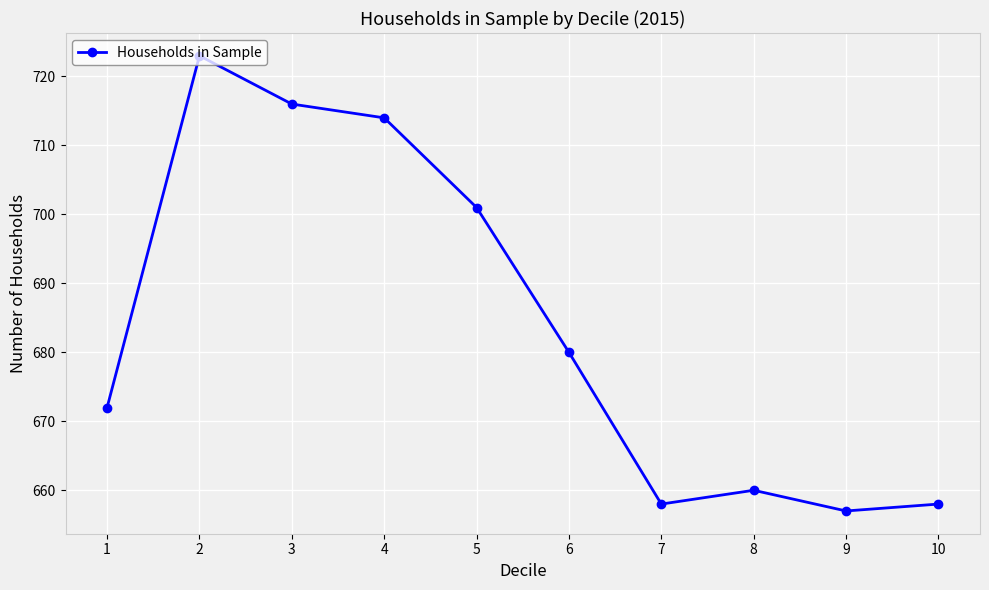

Is this an area chart (filled region under the line)?

No